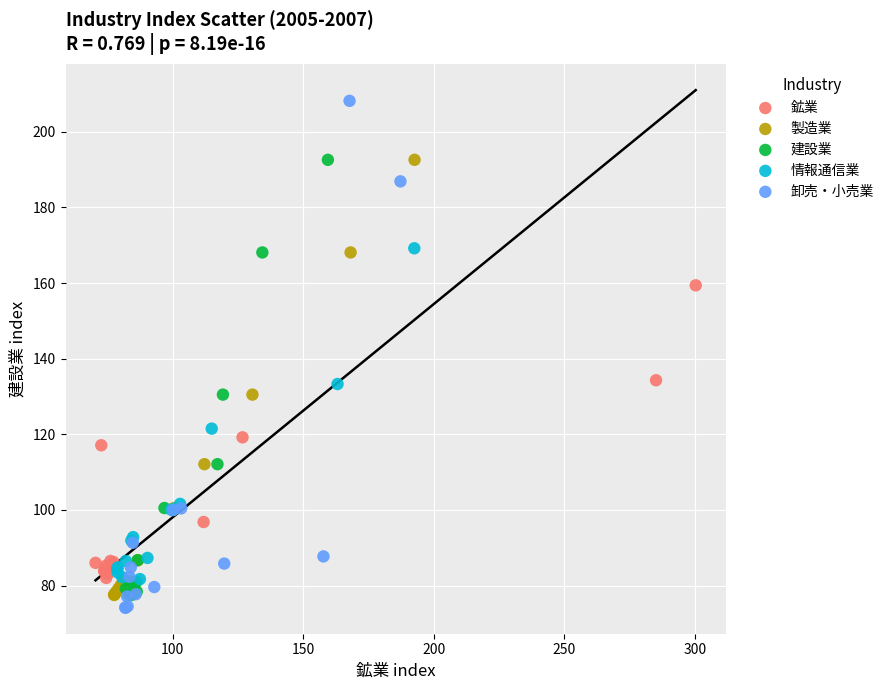

Which series contains the highest Y value?

卸売・小売業